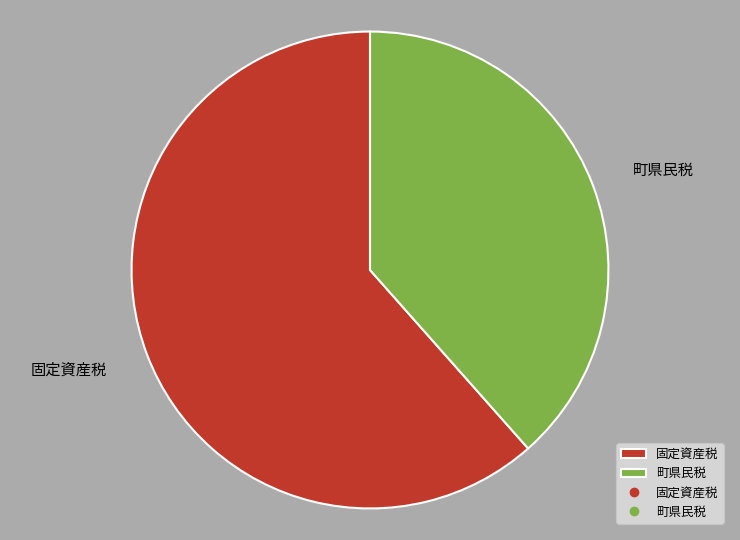

What is the ratio of the value at 町県民税 to the value at 固定資産税?

0.6